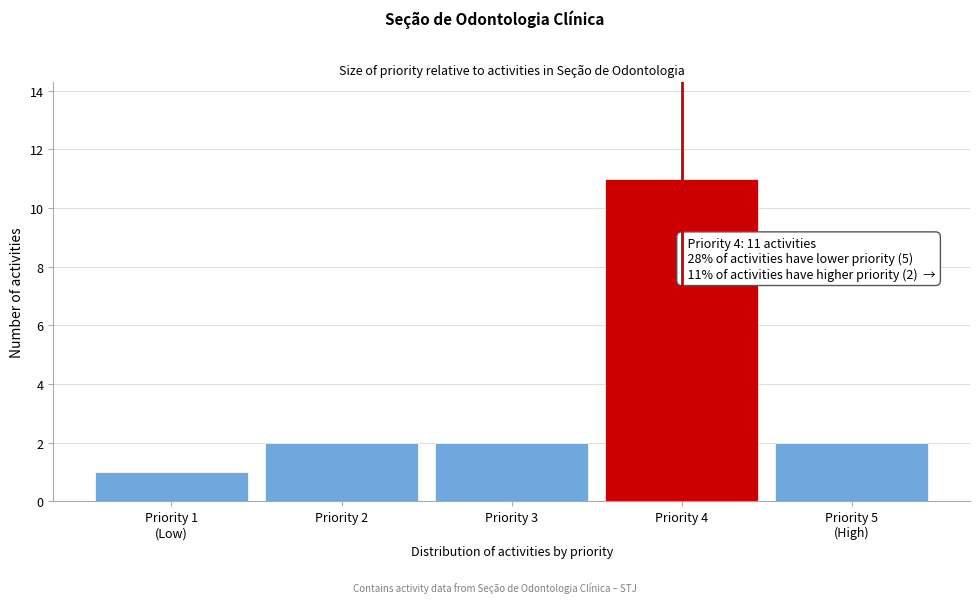

Reading left to right, transcribe all the data shown in this chart.

1	2	2	11	2